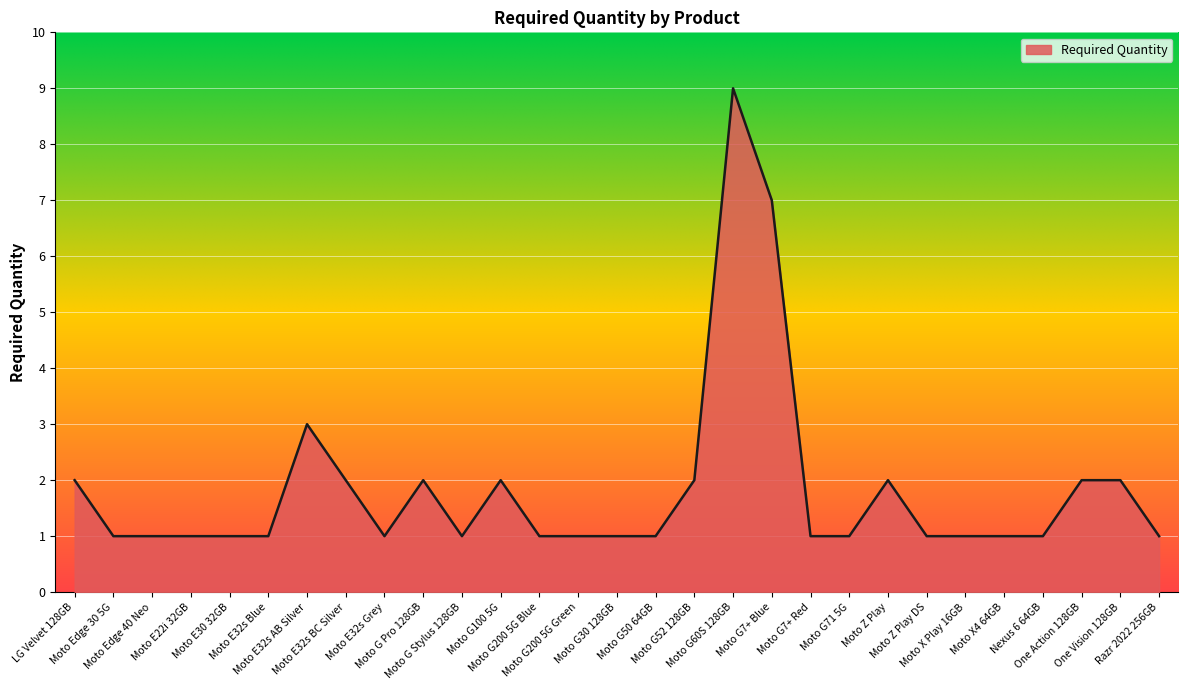

What is the change in value from LG Velvet 128GB to Moto E32s Grey?

-1